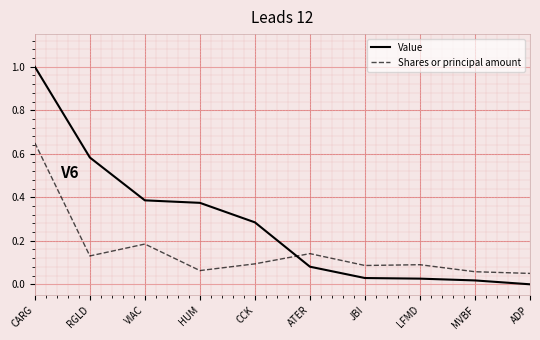

Rank the series at RGLD from lowest to highest value.

Shares or principal amount, Value